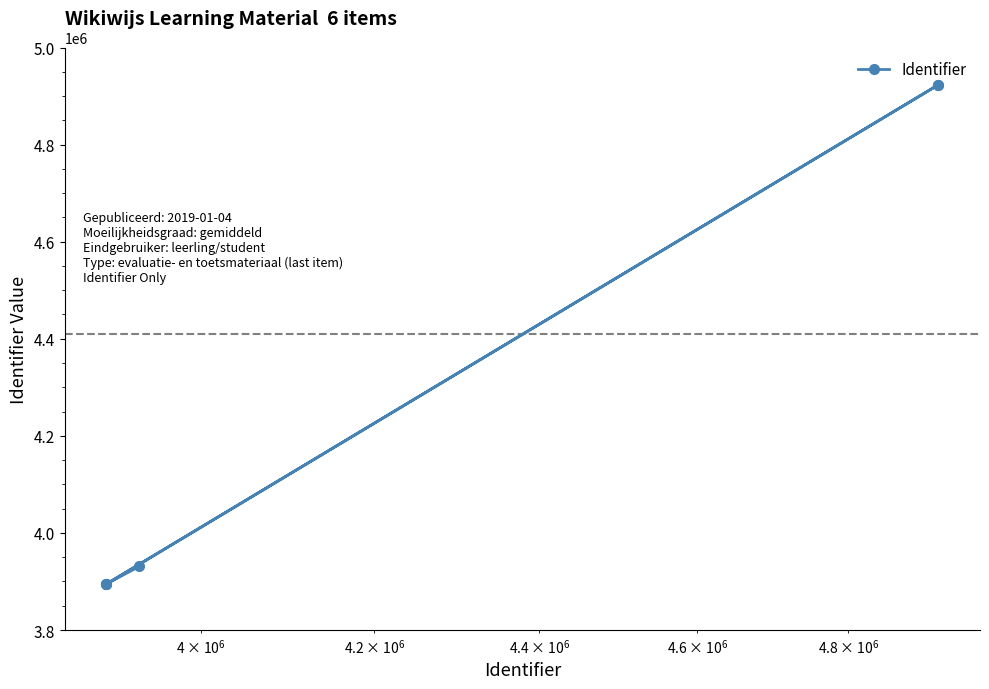

What is the greatest value displayed?

4923206